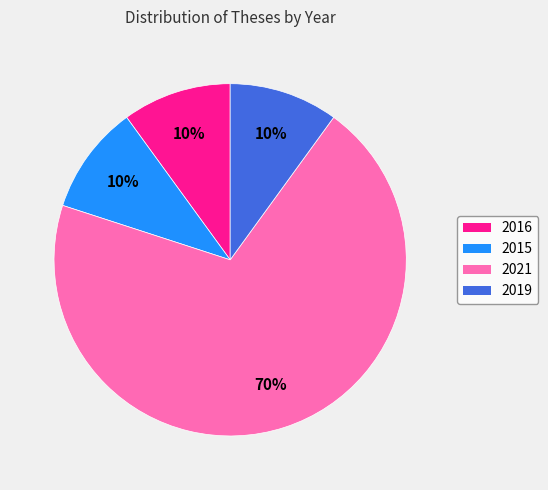

Which slice is the largest?

2021